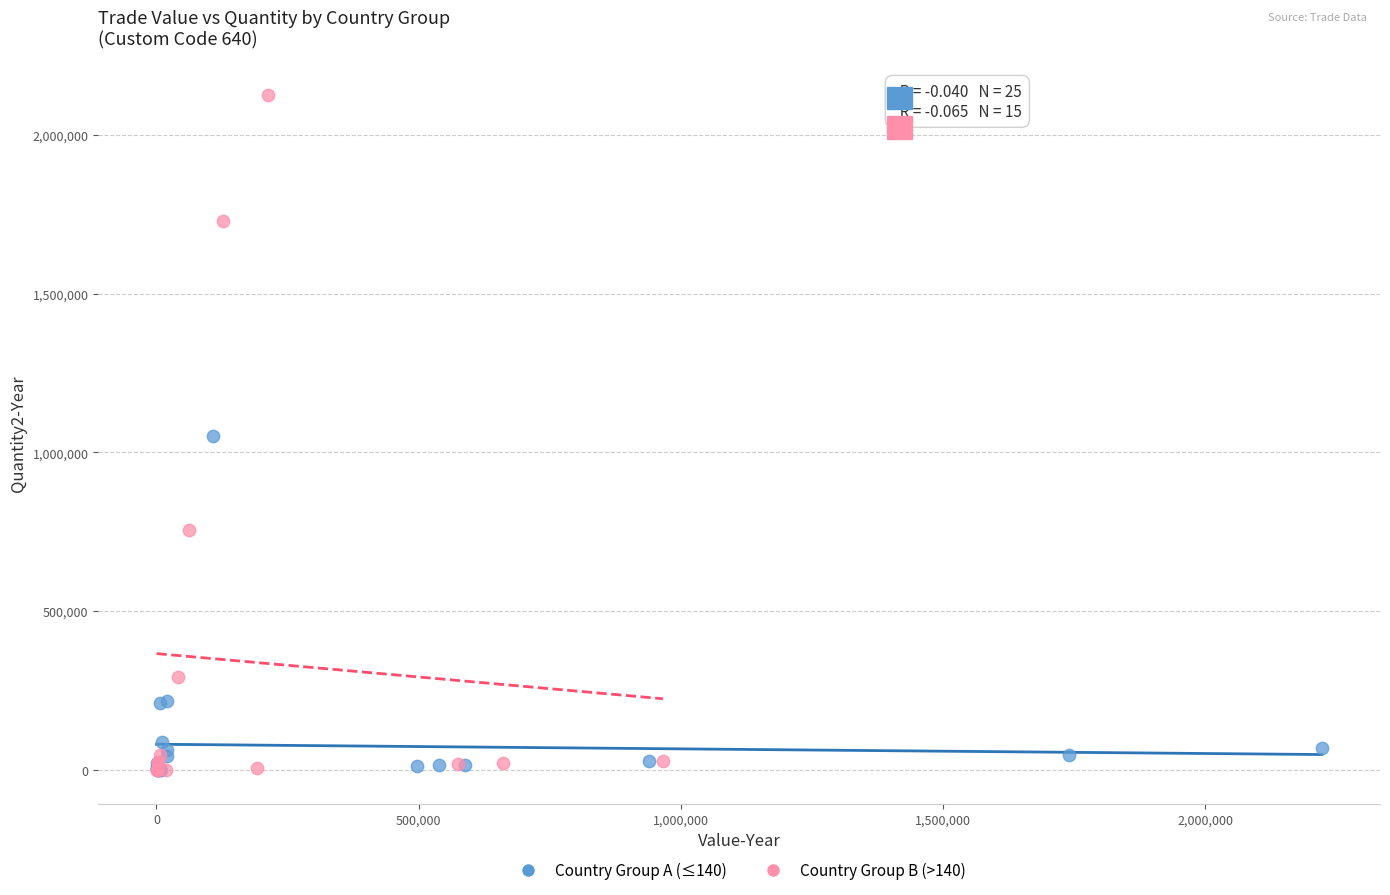

Which series reaches the maximum Y coordinate?

Country Group B (>140)